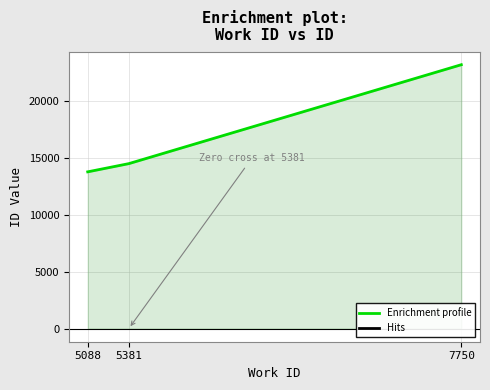

Rank the categories by value from lowest to highest.

5088, 5381, 7750